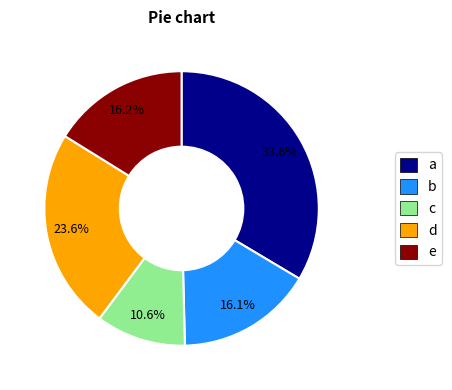

Is there any slice that represents more than half of the pie?

No